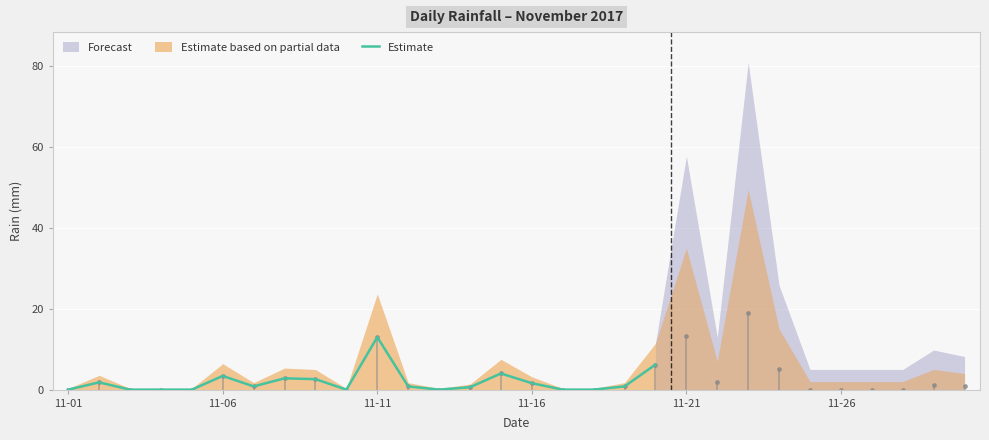

What position from the left is 6?

7